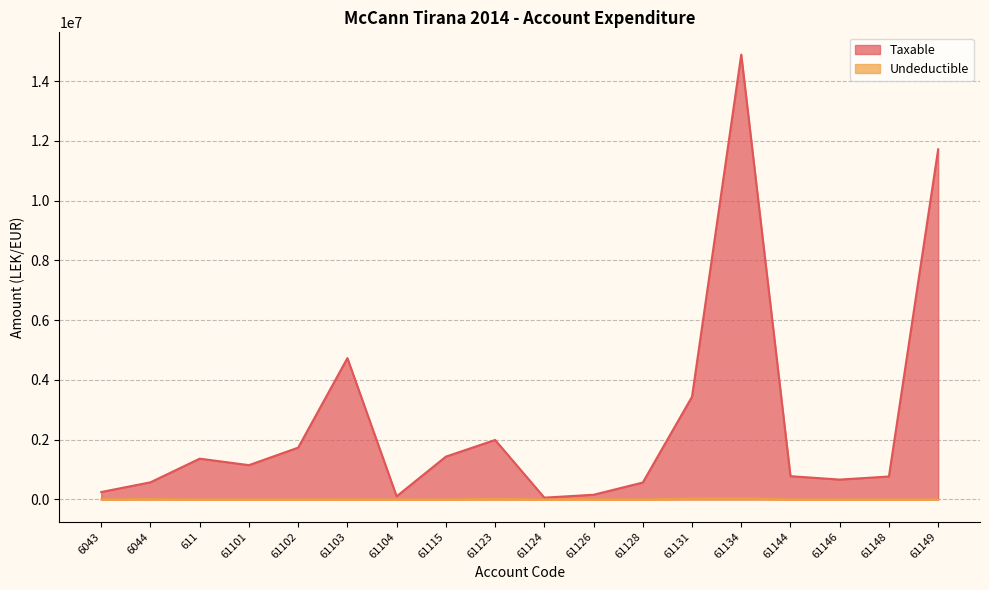

How many interior local valleys does the Undeductible series have?

3